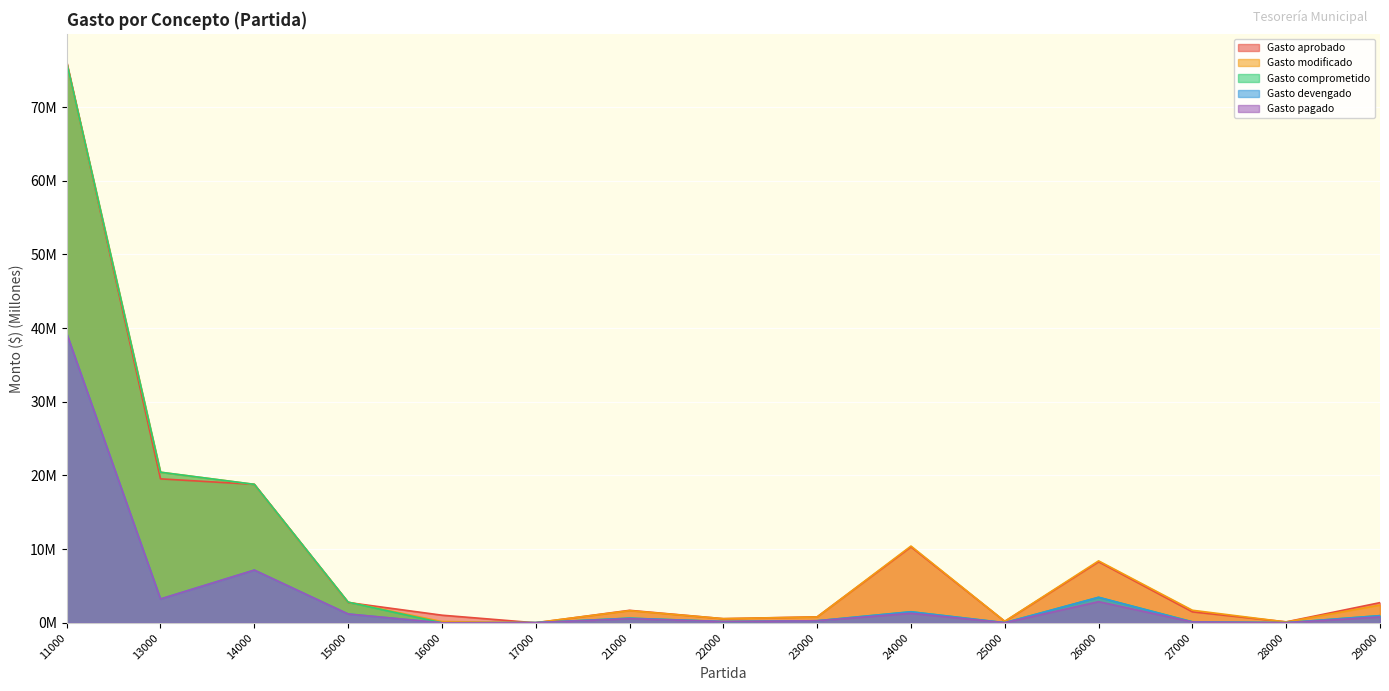

Between 13000 and 21000, which series saw the biggest shift?

Gasto comprometido